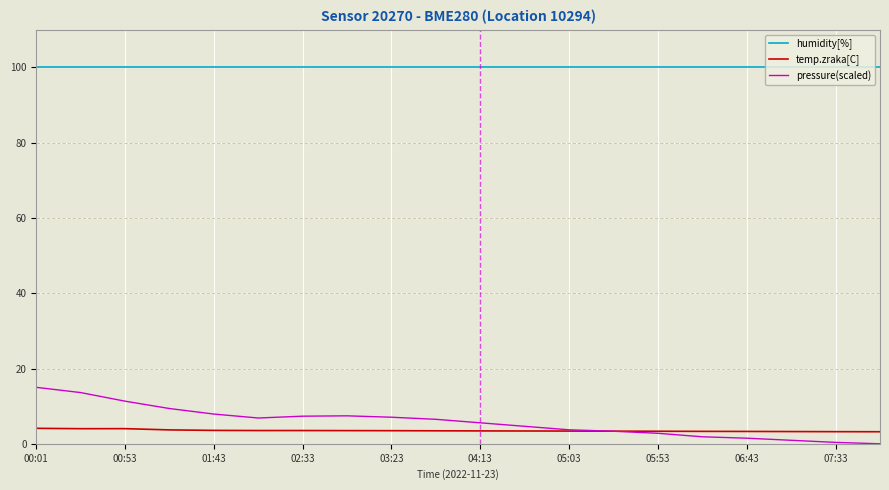

Which series has the widest spread of values?

pressure(scaled)